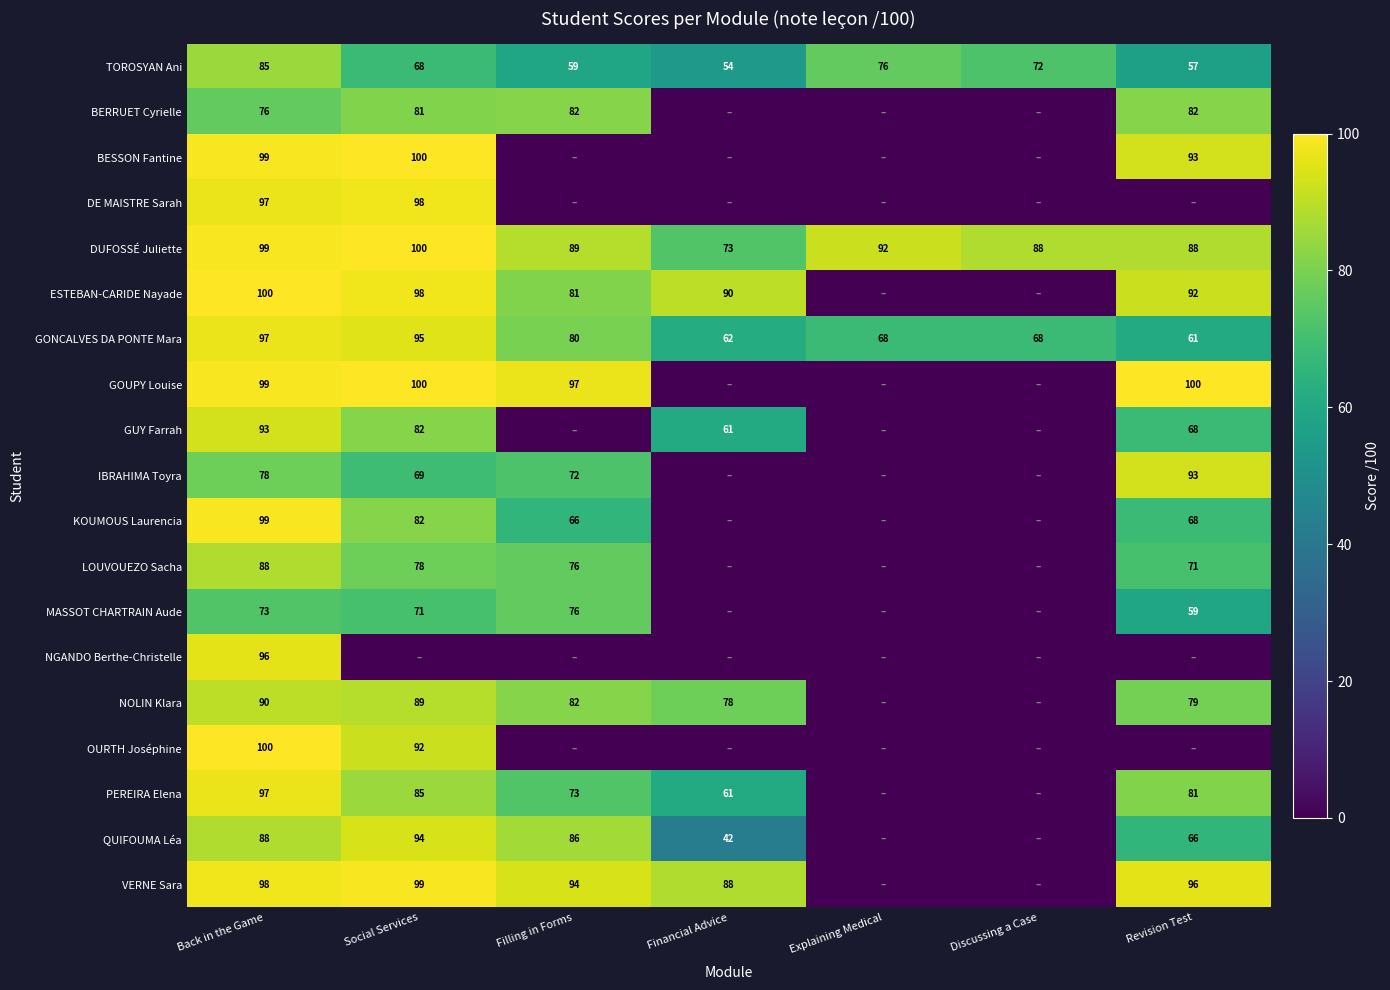

What is the minimum value for DUFOSSÉ Juliette?

73